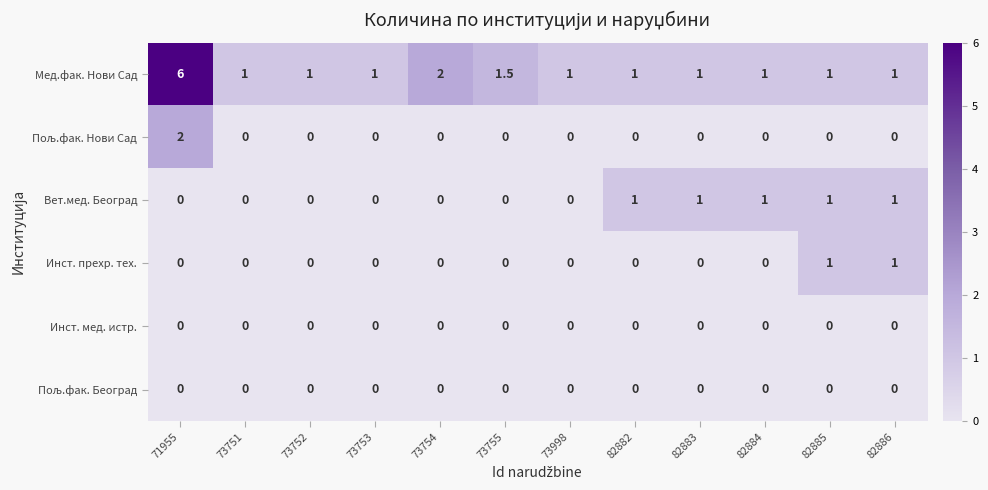

At how many categories does at least one series exceed 4?

1